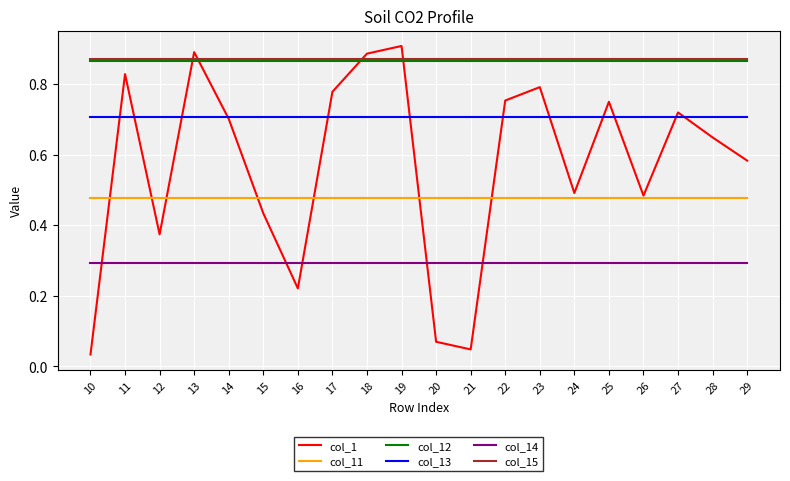

Is it true that col_1 equals 0.3 at 15?

False